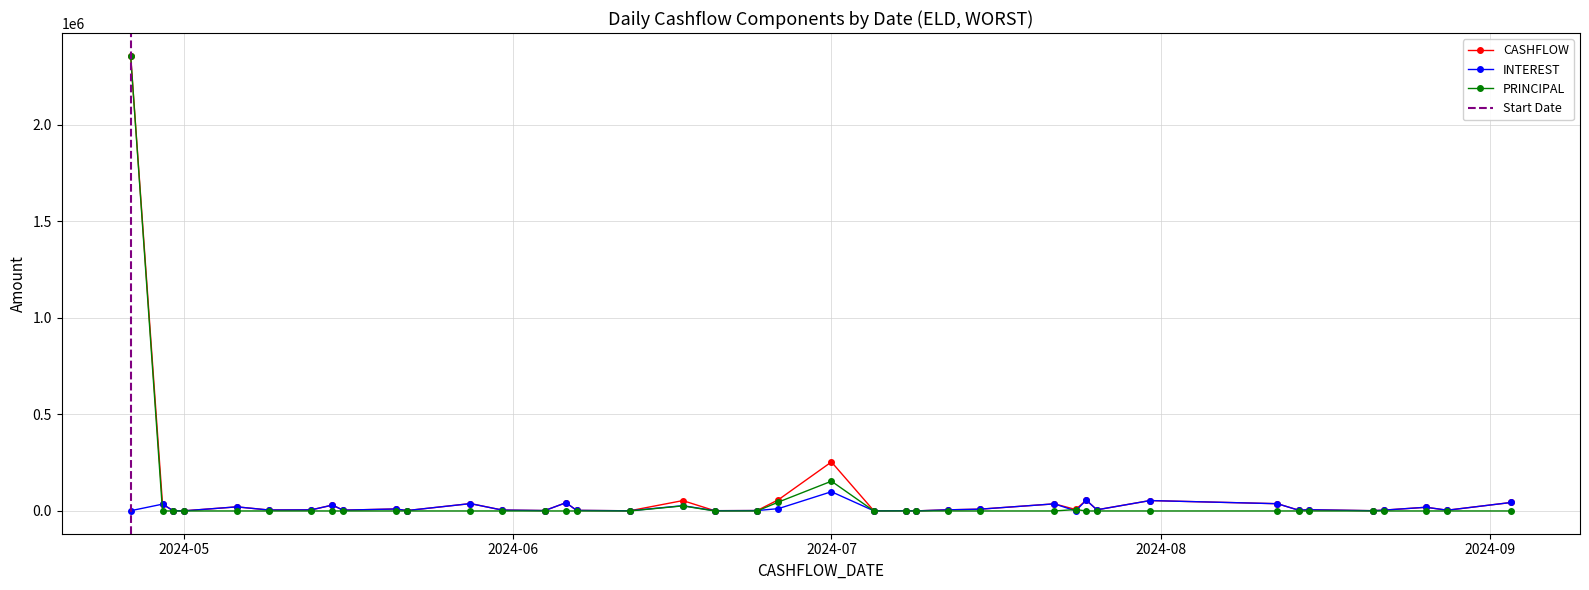

How many intersections are there between INTEREST and PRINCIPAL?

5